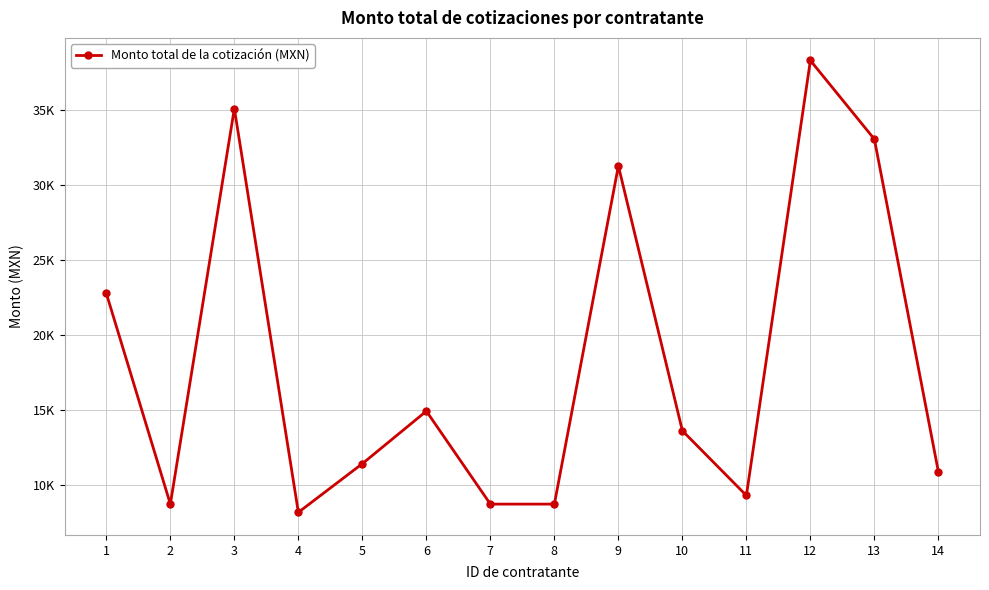

Which category has the highest value across all series?

12